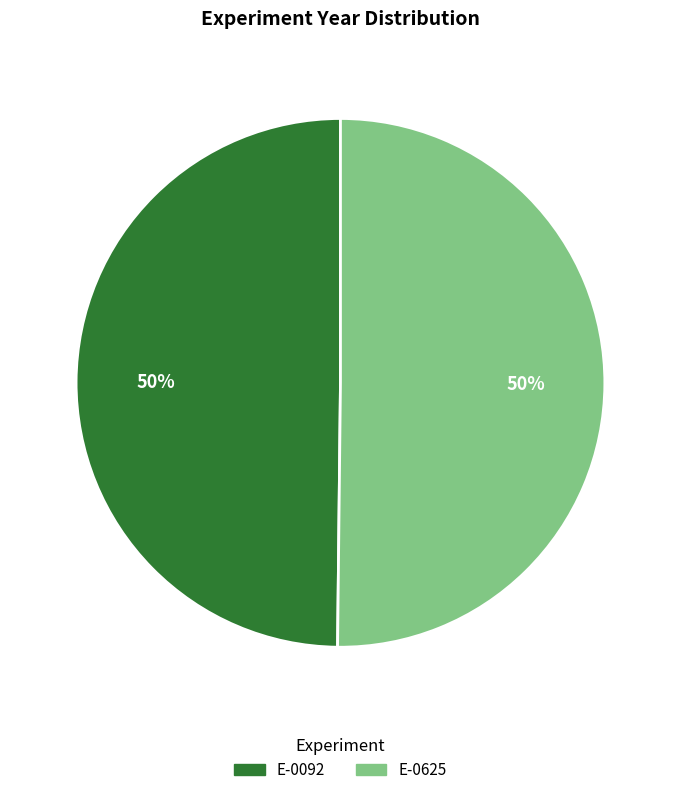

To the nearest percent, what is the average slice percentage?

50%